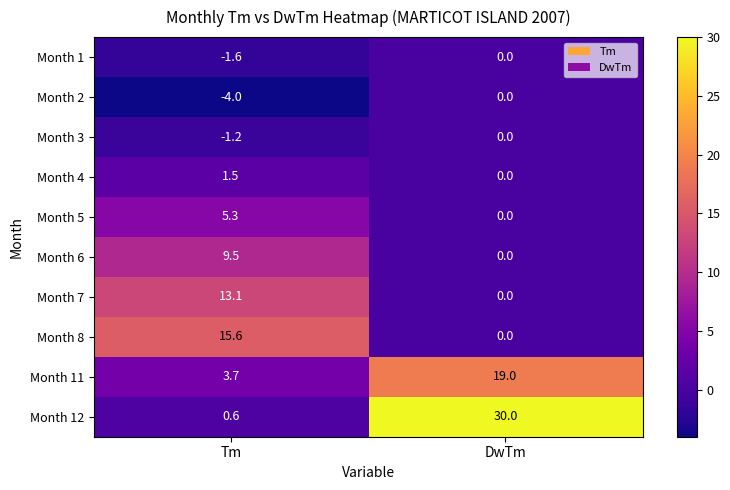

At how many categories does at least one series exceed 0?

2